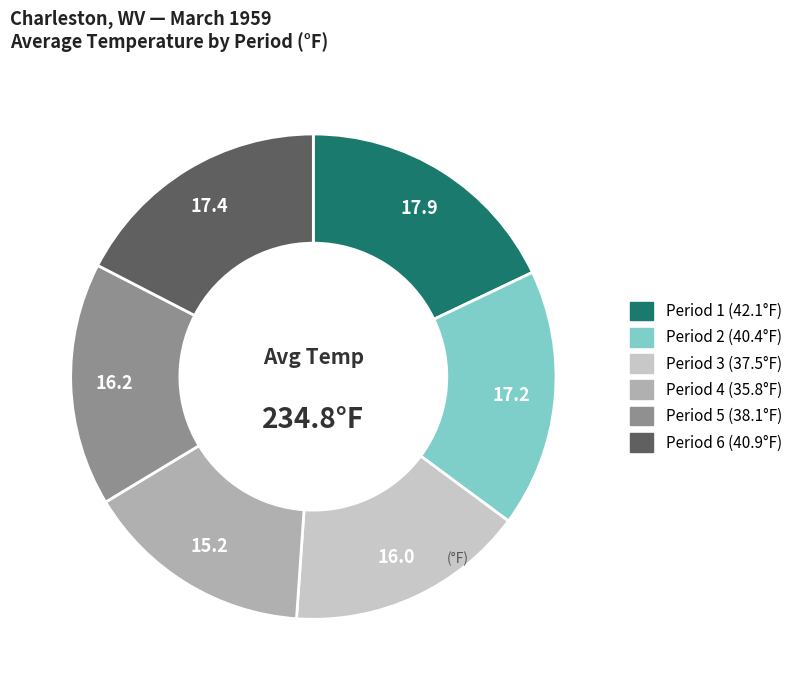

Is there a majority slice in this chart?

No